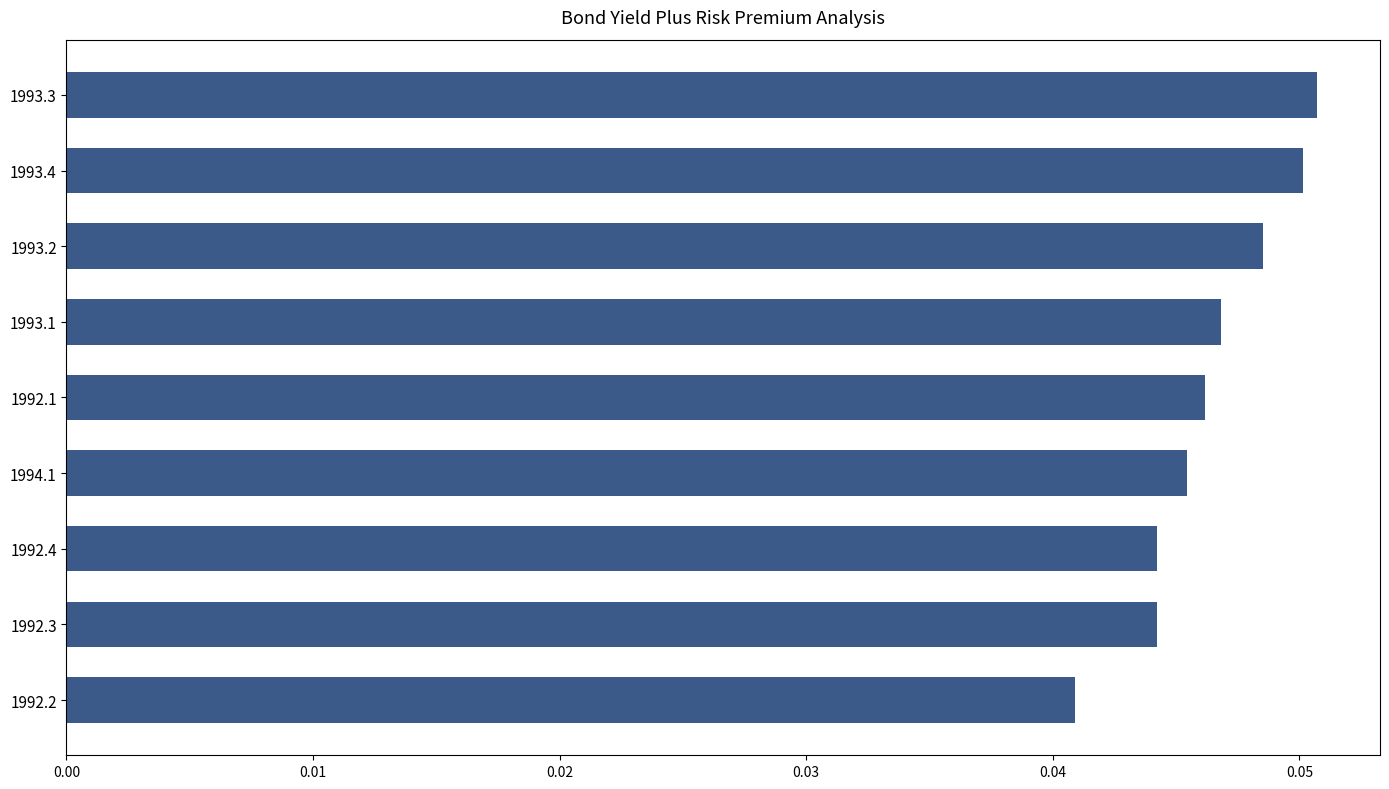

How many series are shown in this chart?

1